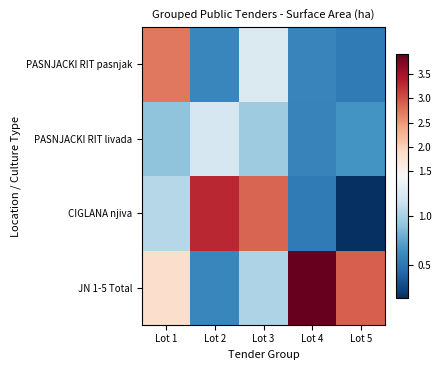

What is the maximum value shown in the chart?

3.9